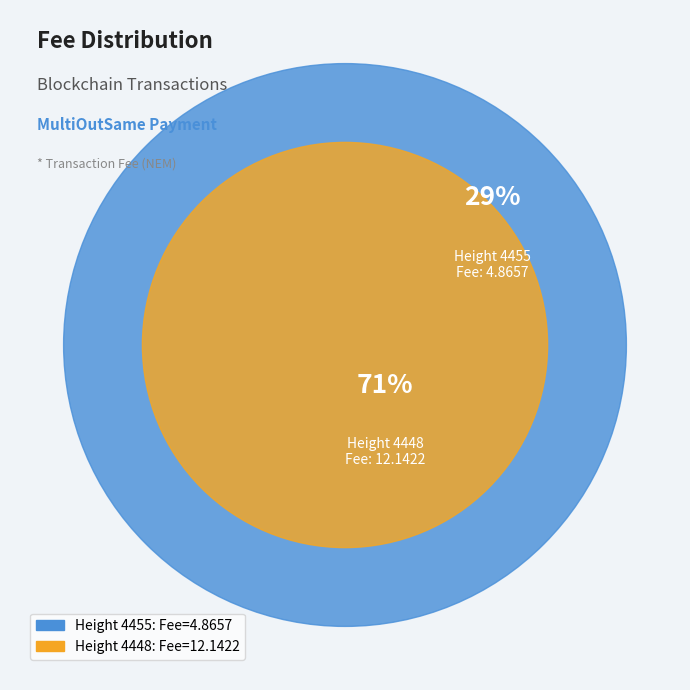

What is the largest slice in the pie chart?

4448